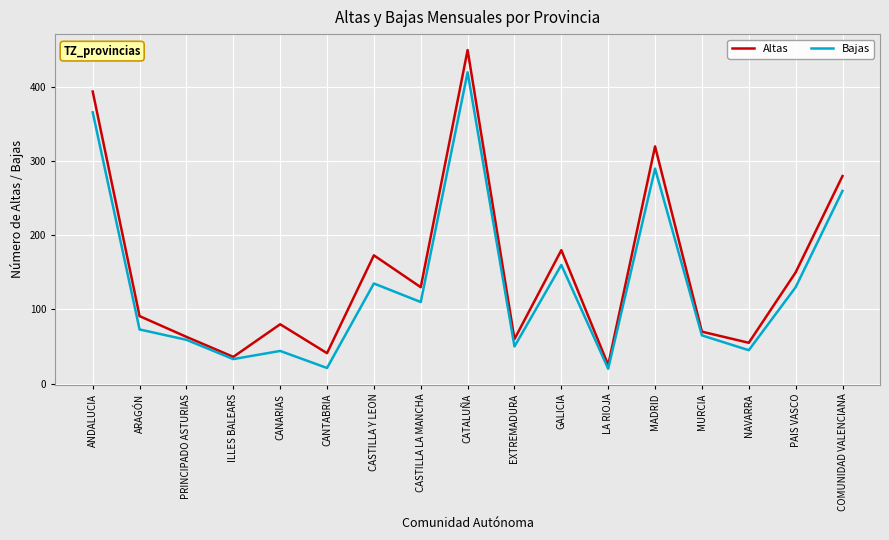

At CANARIAS, list the series in order from smallest to largest.

Bajas, Altas